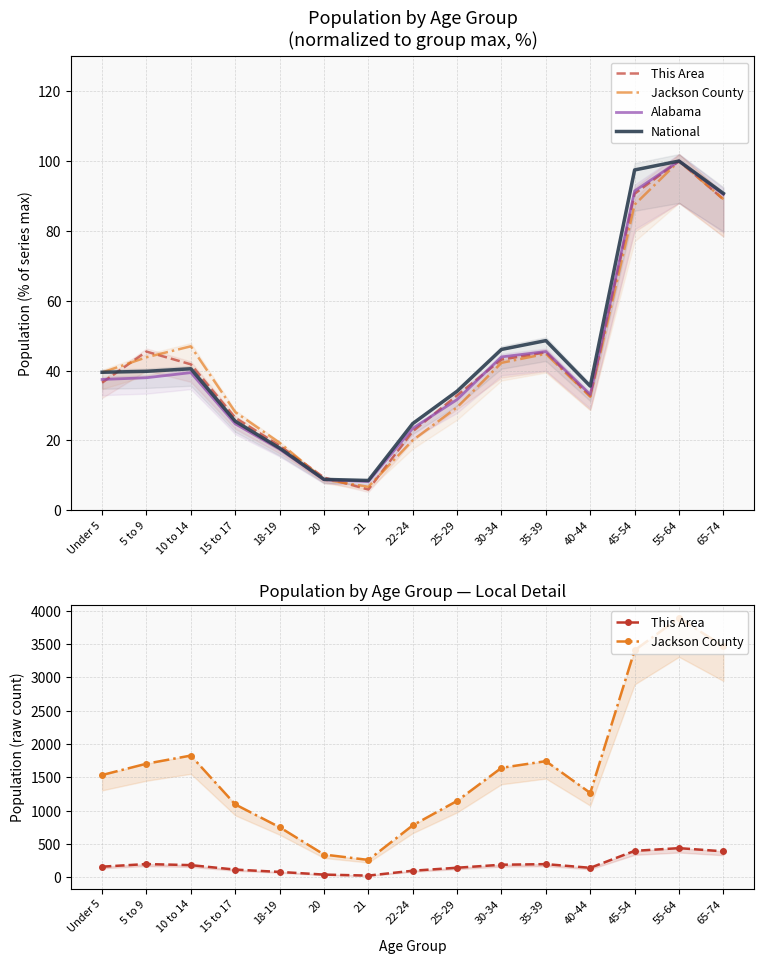

The This Area series shows 143.0 at 40-44. True or false?

True